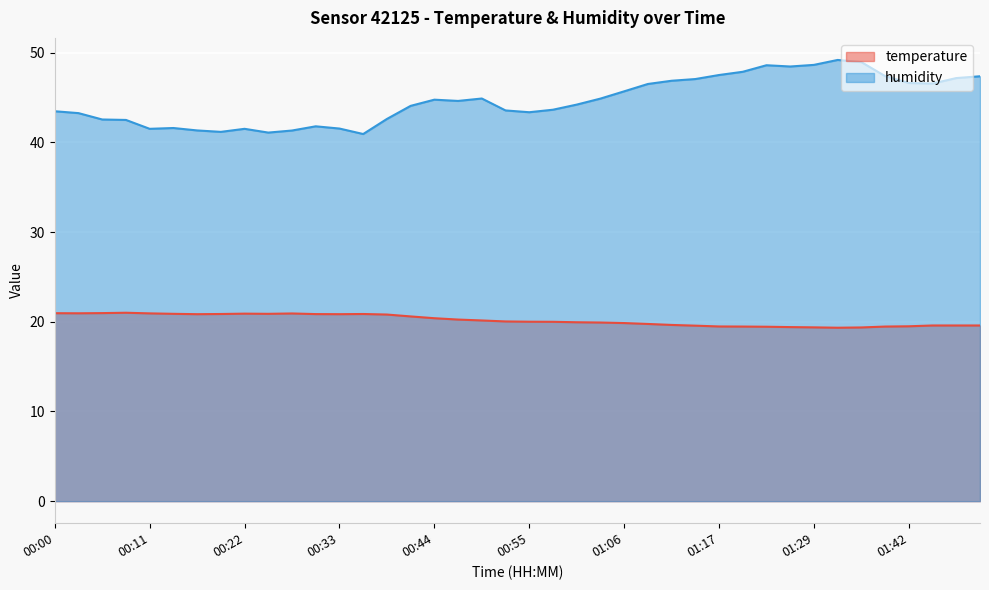

Reading right to left, transcribe all the data shown in this chart.

temperature: 01:51=19.6	01:48=19.6	01:45=19.6	01:42=19.5	01:40=19.5	01:34=19.4	01:31=19.3	01:29=19.4	01:26=19.4	01:23=19.4	01:20=19.5	01:17=19.5	01:15=19.6	01:12=19.6	01:09=19.8	01:06=19.9	01:03=19.9	01:00=19.9	00:58=20.0	00:55=20.0	00:52=20.0	00:49=20.1	00:47=20.2	00:44=20.4	00:41=20.6	00:38=20.8	00:36=20.9	00:33=20.9	00:30=20.9	00:27=20.9	00:25=20.9	00:22=20.9	00:19=20.9	00:17=20.9	00:14=20.9	00:11=20.9	00:08=21.0	00:06=21.0	00:03=20.9	00:00=21.0
humidity: 01:51=47.4	01:48=47.2	01:45=46.6	01:42=46.6	01:40=47.4	01:34=49.0	01:31=49.2	01:29=48.6	01:26=48.5	01:23=48.6	01:20=47.9	01:17=47.5	01:15=47.1	01:12=46.9	01:09=46.5	01:06=45.7	01:03=44.9	01:00=44.2	00:58=43.6	00:55=43.4	00:52=43.6	00:49=44.9	00:47=44.6	00:44=44.8	00:41=44.1	00:38=42.6	00:36=40.9	00:33=41.5	00:30=41.8	00:27=41.3	00:25=41.1	00:22=41.5	00:19=41.2	00:17=41.3	00:14=41.6	00:11=41.5	00:08=42.5	00:06=42.6	00:03=43.3	00:00=43.5